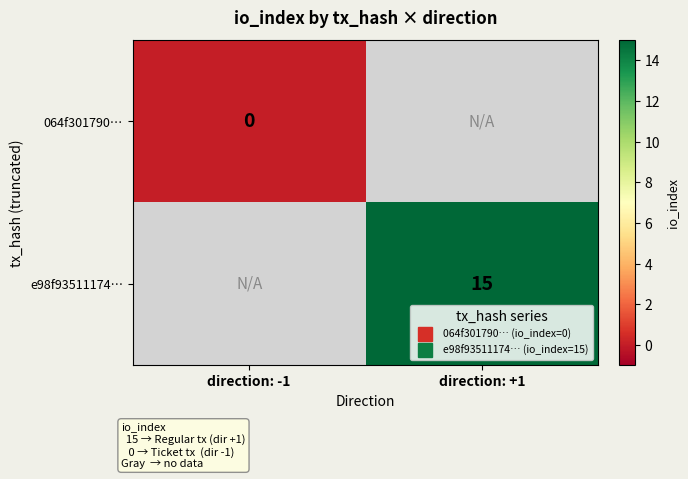

Count the number of categories in the chart.

2